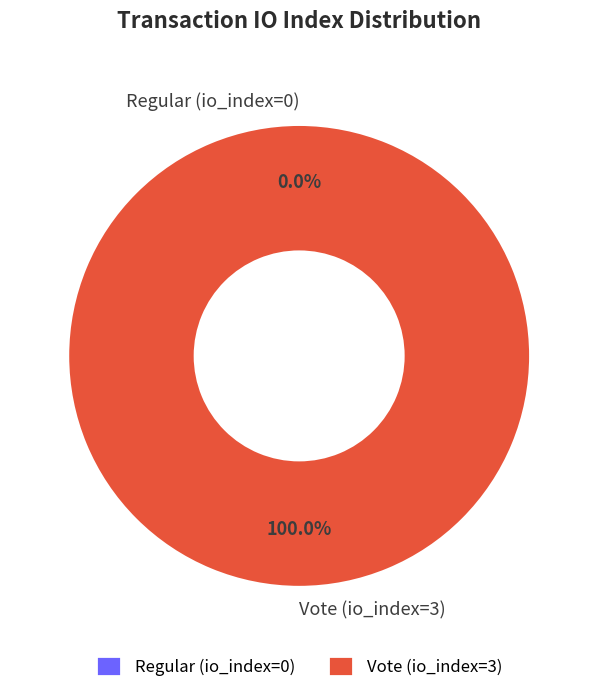

Which slice represents more than half of the pie?

Vote (io_index=3)